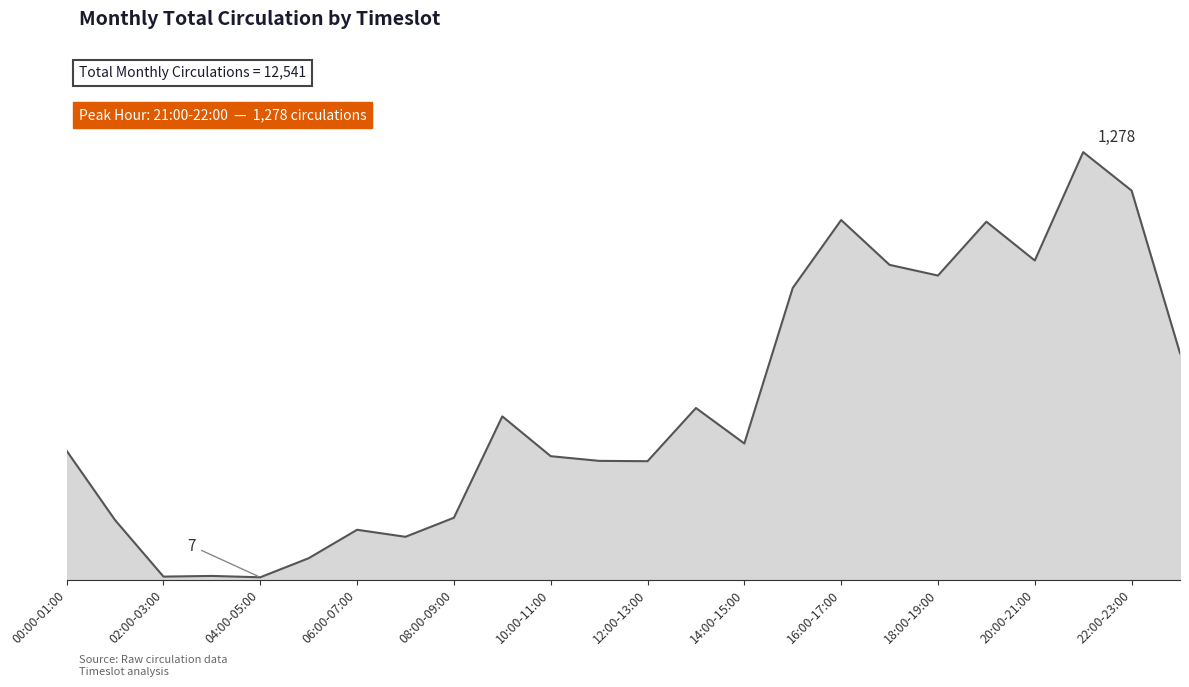

What is the value of the 3rd point from the left?

9